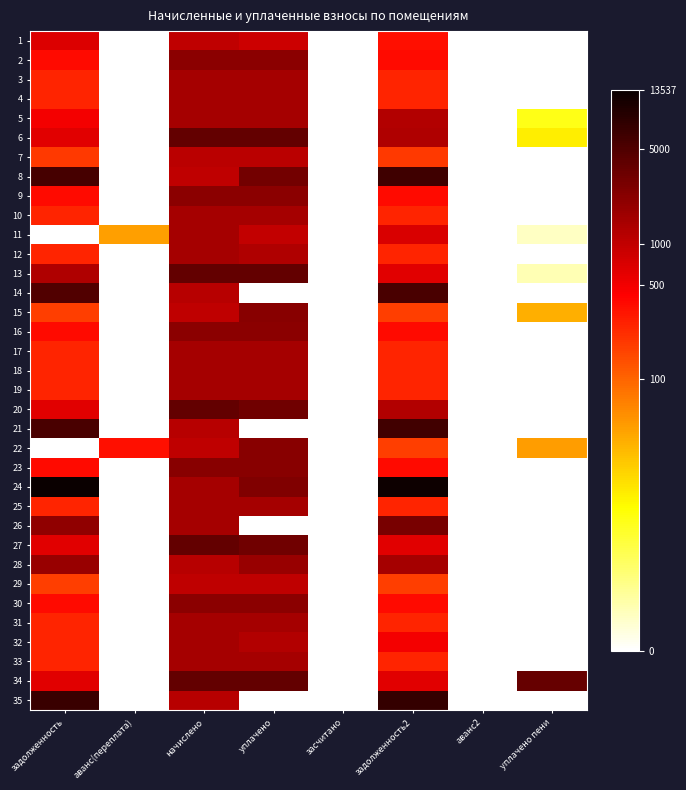

Reading left to right, what are all the values shown in this chart?

1: задолженность=6.5	аванс(переплата)=0.0	начислено=6.9	уплачено=6.8	засчитано=0.0	задолженность2=5.8	аванс2=0.0	уплачено пени=0.0
2: задолженность=5.9	аванс(переплата)=0.0	начислено=7.7	уплачено=7.7	засчитано=0.0	задолженность2=5.9	аванс2=0.0	уплачено пени=0.0
3: задолженность=5.5	аванс(переплата)=0.0	начислено=7.3	уплачено=7.3	засчитано=0.0	задолженность2=5.5	аванс2=0.0	уплачено пени=0.0
4: задолженность=5.5	аванс(переплата)=0.0	начислено=7.3	уплачено=7.3	засчитано=0.0	задолженность2=5.5	аванс2=0.0	уплачено пени=0.0
5: задолженность=6.2	аванс(переплата)=0.0	начислено=7.3	уплачено=7.3	засчитано=0.0	задолженность2=7.1	аванс2=0.0	уплачено пени=2.2
6: задолженность=6.5	аванс(переплата)=0.0	начислено=8.2	уплачено=8.2	засчитано=0.0	задолженность2=7.1	аванс2=0.0	уплачено пени=2.7
7: задолженность=5.2	аванс(переплата)=0.0	начислено=7.0	уплачено=7.0	засчитано=0.0	задолженность2=5.2	аванс2=0.0	уплачено пени=0.0
8: задолженность=8.7	аванс(переплата)=0.0	начислено=6.9	уплачено=8.0	засчитано=0.0	задолженность2=8.7	аванс2=0.0	уплачено пени=0.0
9: задолженность=5.9	аванс(переплата)=0.0	начислено=7.7	уплачено=7.7	засчитано=0.0	задолженность2=5.9	аванс2=0.0	уплачено пени=0.0
10: задолженность=5.5	аванс(переплата)=0.0	начислено=7.3	уплачено=7.3	засчитано=0.0	задолженность2=5.5	аванс2=0.0	уплачено пени=0.0
11: задолженность=0.0	аванс(переплата)=3.8	начислено=7.3	уплачено=6.9	засчитано=0.0	задолженность2=6.6	аванс2=0.0	уплачено пени=0.6
12: задолженность=5.5	аванс(переплата)=0.0	начислено=7.3	уплачено=7.1	засчитано=0.0	задолженность2=5.5	аванс2=0.0	уплачено пени=0.0
13: задолженность=7.1	аванс(переплата)=0.0	начислено=8.2	уплачено=8.2	засчитано=0.0	задолженность2=6.4	аванс2=0.0	уплачено пени=0.7
14: задолженность=8.5	аванс(переплата)=0.0	начислено=7.0	уплачено=0.0	засчитано=0.0	задолженность2=8.6	аванс2=0.0	уплачено пени=0.0
15: задолженность=5.1	аванс(переплата)=0.0	начислено=6.9	уплачено=7.7	засчитано=0.0	задолженность2=5.1	аванс2=0.0	уплачено пени=3.6
16: задолженность=5.9	аванс(переплата)=0.0	начислено=7.7	уплачено=7.7	засчитано=0.0	задолженность2=5.9	аванс2=0.0	уплачено пени=0.0
17: задолженность=5.5	аванс(переплата)=0.0	начислено=7.3	уплачено=7.3	засчитано=0.0	задолженность2=5.5	аванс2=0.0	уплачено пени=0.0
18: задолженность=5.5	аванс(переплата)=0.0	начислено=7.3	уплачено=7.3	засчитано=0.0	задолженность2=5.5	аванс2=0.0	уплачено пени=0.0
19: задолженность=5.5	аванс(переплата)=0.0	начислено=7.3	уплачено=7.3	засчитано=0.0	задолженность2=5.5	аванс2=0.0	уплачено пени=0.0
20: задолженность=6.4	аванс(переплата)=0.0	начислено=8.2	уплачено=8.0	засчитано=0.0	задолженность2=7.1	аванс2=0.0	уплачено пени=0.0
21: задолженность=8.6	аванс(переплата)=0.0	начислено=7.0	уплачено=0.0	засчитано=0.0	задолженность2=8.7	аванс2=0.0	уплачено пени=0.0
22: задолженность=0.0	аванс(переплата)=5.8	начислено=6.9	уплачено=7.7	засчитано=0.0	задолженность2=5.1	аванс2=0.0	уплачено пени=3.8
23: задолженность=5.9	аванс(переплата)=0.0	начислено=7.7	уплачено=7.7	засчитано=0.0	задолженность2=5.9	аванс2=0.0	уплачено пени=0.0
24: задолженность=9.5	аванс(переплата)=0.0	начислено=7.3	уплачено=7.8	засчитано=0.0	задолженность2=9.5	аванс2=0.0	уплачено пени=0.0
25: задолженность=5.5	аванс(переплата)=0.0	начислено=7.3	уплачено=7.3	засчитано=0.0	задолженность2=5.5	аванс2=0.0	уплачено пени=0.0
26: задолженность=7.6	аванс(переплата)=0.0	начислено=7.3	уплачено=0.0	засчитано=0.0	задолженность2=7.9	аванс2=0.0	уплачено пени=0.0
27: задолженность=6.4	аванс(переплата)=0.0	начислено=8.2	уплачено=8.1	засчитано=0.0	задолженность2=6.4	аванс2=0.0	уплачено пени=0.0
28: задолженность=7.5	аванс(переплата)=0.0	начислено=7.0	уплачено=7.5	засчитано=0.0	задолженность2=7.3	аванс2=0.0	уплачено пени=0.0
29: задолженность=5.1	аванс(переплата)=0.0	начислено=6.9	уплачено=6.9	засчитано=0.0	задолженность2=5.1	аванс2=0.0	уплачено пени=0.0
30: задолженность=5.9	аванс(переплата)=0.0	начислено=7.7	уплачено=7.7	засчитано=0.0	задолженность2=5.9	аванс2=0.0	уплачено пени=0.0
31: задолженность=5.5	аванс(переплата)=0.0	начислено=7.3	уплачено=7.3	засчитано=0.0	задолженность2=5.5	аванс2=0.0	уплачено пени=0.0
32: задолженность=5.5	аванс(переплата)=0.0	начислено=7.3	уплачено=7.1	засчитано=0.0	задолженность2=6.2	аванс2=0.0	уплачено пени=0.0
33: задолженность=5.5	аванс(переплата)=0.0	начислено=7.3	уплачено=7.3	засчитано=0.0	задолженность2=5.5	аванс2=0.0	уплачено пени=0.0
34: задолженность=6.5	аванс(переплата)=0.0	начислено=8.2	уплачено=8.2	засчитано=0.0	задолженность2=6.5	аванс2=0.0	уплачено пени=8.2
35: задолженность=8.8	аванс(переплата)=0.0	начислено=7.0	уплачено=0.0	засчитано=0.0	задолженность2=8.9	аванс2=0.0	уплачено пени=0.0